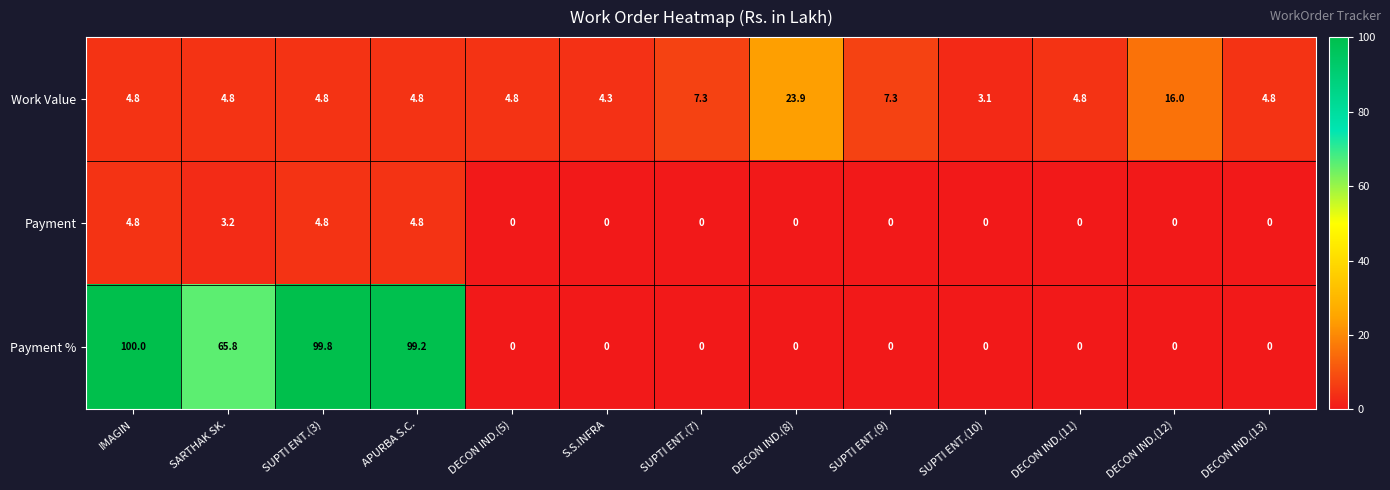

Rank the series by their average value, from highest to lowest.

Payment %, Work Value, Payment